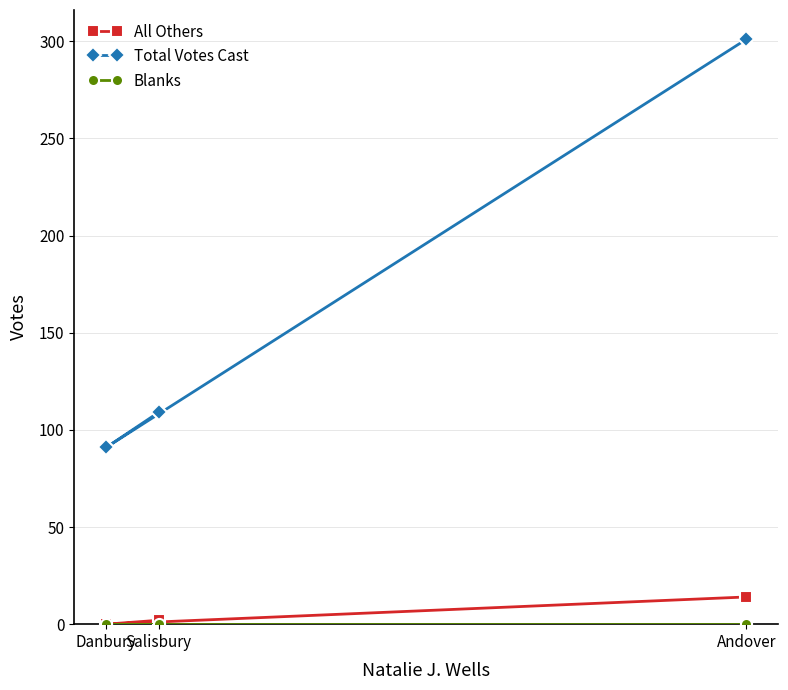

Which series has the largest range (max minus min)?

Total Votes Cast